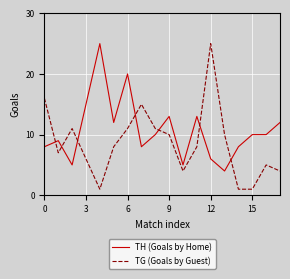

How many intersections are there between TG (Goals by Guest) and TH (Goals by Home)?

7